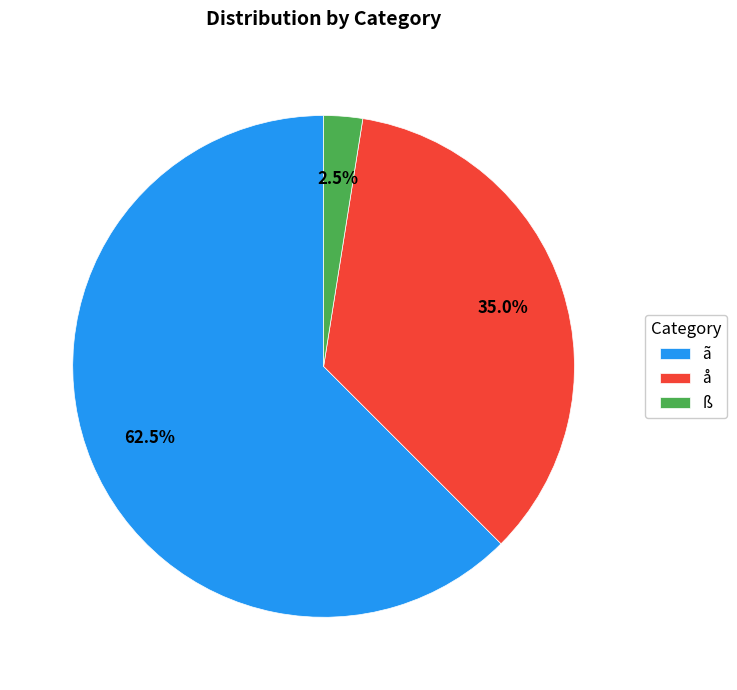

What is the ratio of the value at å to the value at ß?

14.0